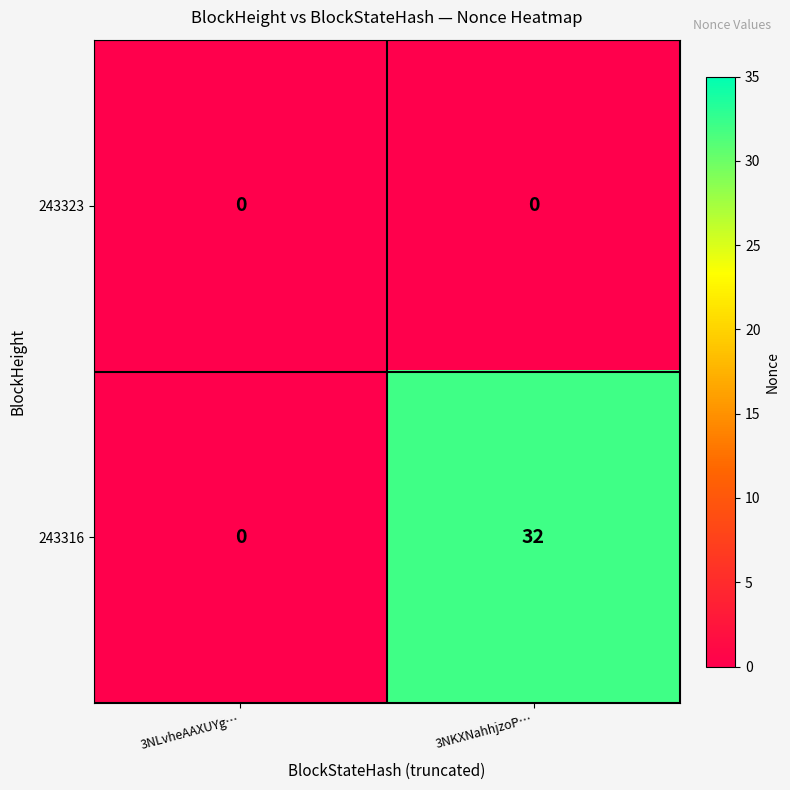

At which label is 243316 closest to 16?

3NLvheAAXUYg…